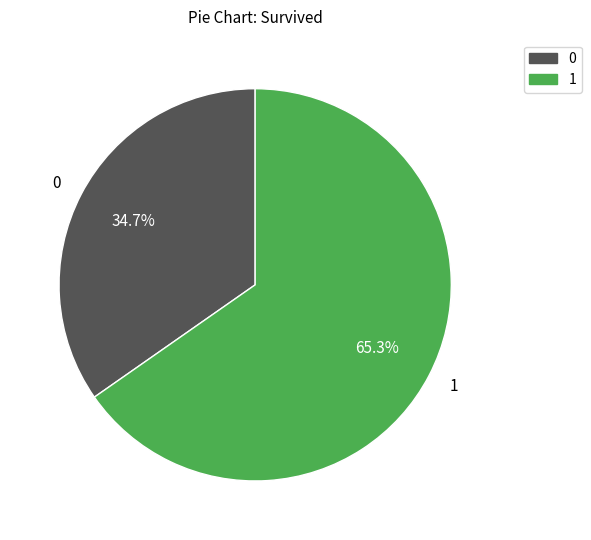

Rank the categories by value from highest to lowest.

1, 0